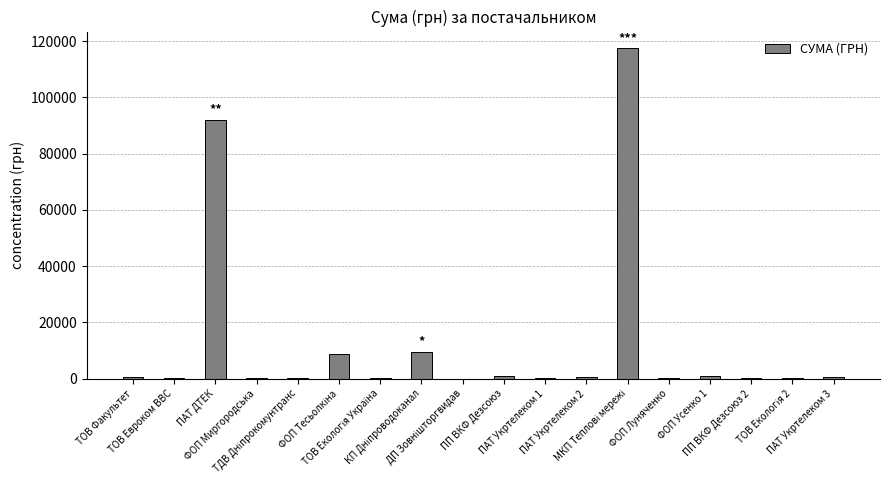

What is the maximum value shown in the chart?

117568.8